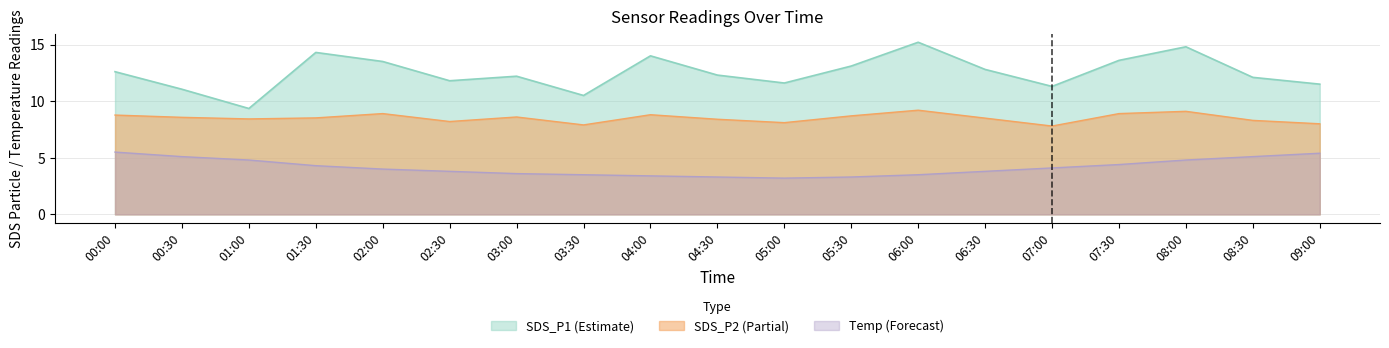

What is the difference between the highest and lowest values at 06:30?

9.0